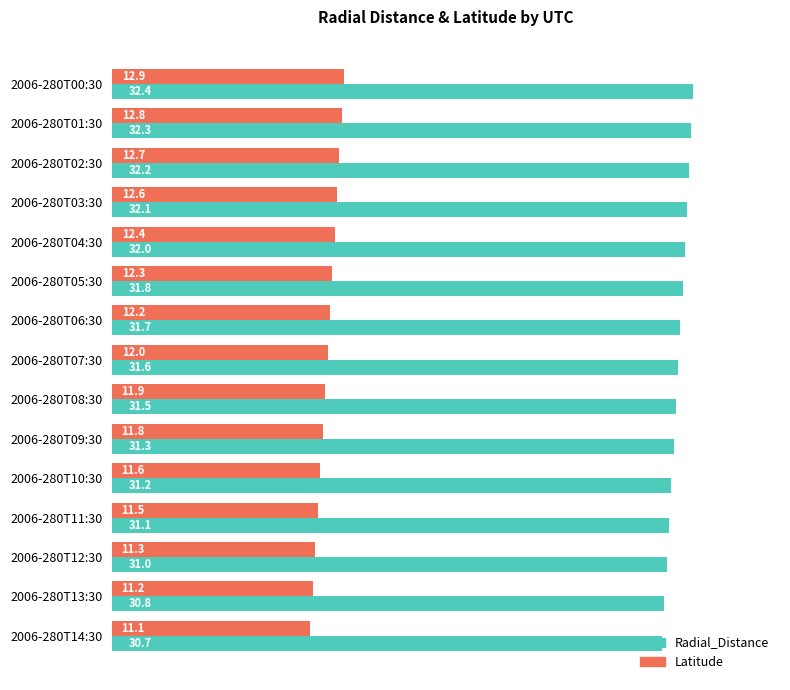

At which label is Latitude closest to 11?

2006-280T14:30